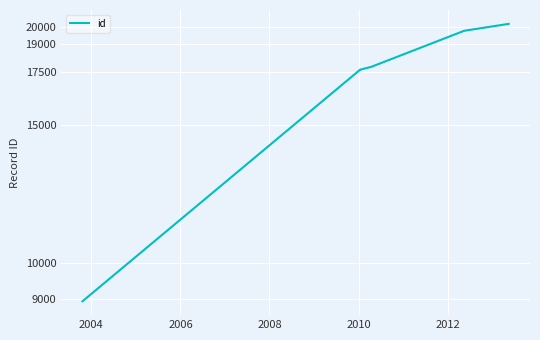

Reading left to right, transcribe all the data shown in this chart.

8929	17624	17625	17629	17630	17632	17633	17783	19774	20180